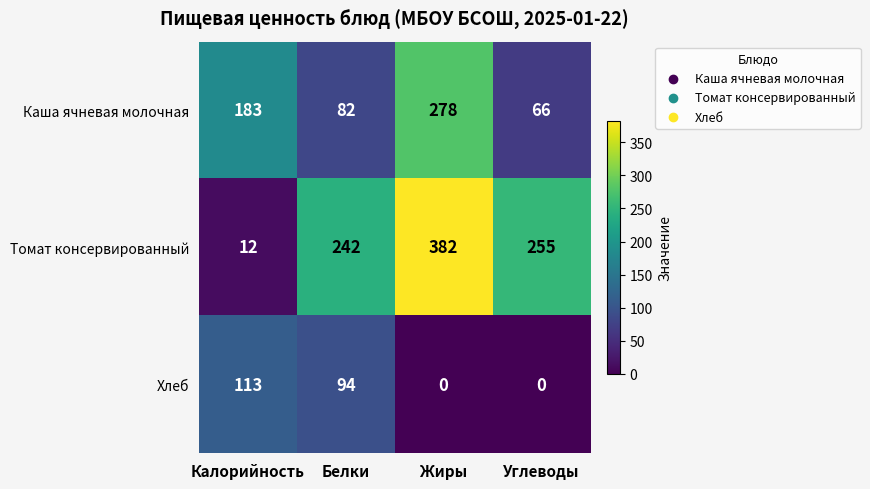

At Углеводы, list the series in order from smallest to largest.

Хлеб, Каша ячневая молочная, Томат консервированный